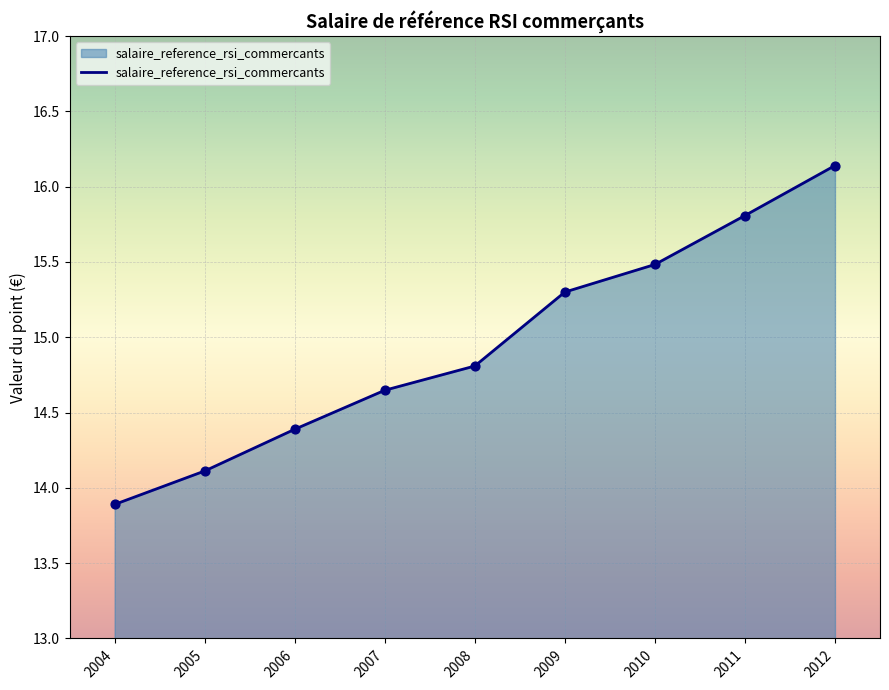

Which has a higher value, 2008 or 2009?

2009